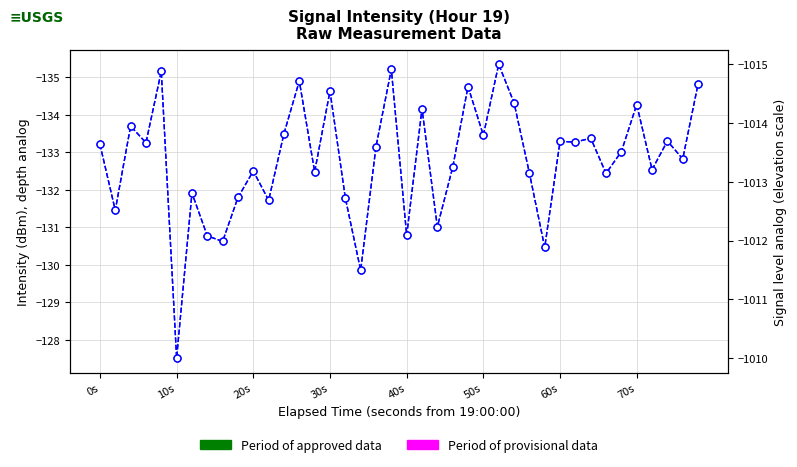

Reading left to right, transcribe all the data shown in this chart.

intensity(dBm): -133.2	-131.5	-133.7	-133.3	-135.2	-127.5	-131.9	-130.8	-130.6	-131.8	-132.5	-131.7	-133.5	-134.9	-132.5	-134.6	-131.8	-129.9	-133.2	-135.2	-130.8	-134.2	-131.0	-132.6	-134.8	-133.5	-135.3	-134.3	-132.5	-130.5	-133.3	-133.3	-133.4	-132.4	-133.0	-134.3	-132.5	-133.3	-132.8	-134.8
intensity(dBm) [elev]: -1013.6	-1012.5	-1013.9	-1013.7	-1014.9	-1010.0	-1012.8	-1012.1	-1012.0	-1012.7	-1013.2	-1012.7	-1013.8	-1014.7	-1013.2	-1014.5	-1012.7	-1011.5	-1013.6	-1014.9	-1012.1	-1014.2	-1012.2	-1013.2	-1014.6	-1013.8	-1015.0	-1014.3	-1013.2	-1011.9	-1013.7	-1013.7	-1013.7	-1013.1	-1013.5	-1014.3	-1013.2	-1013.7	-1013.4	-1014.7